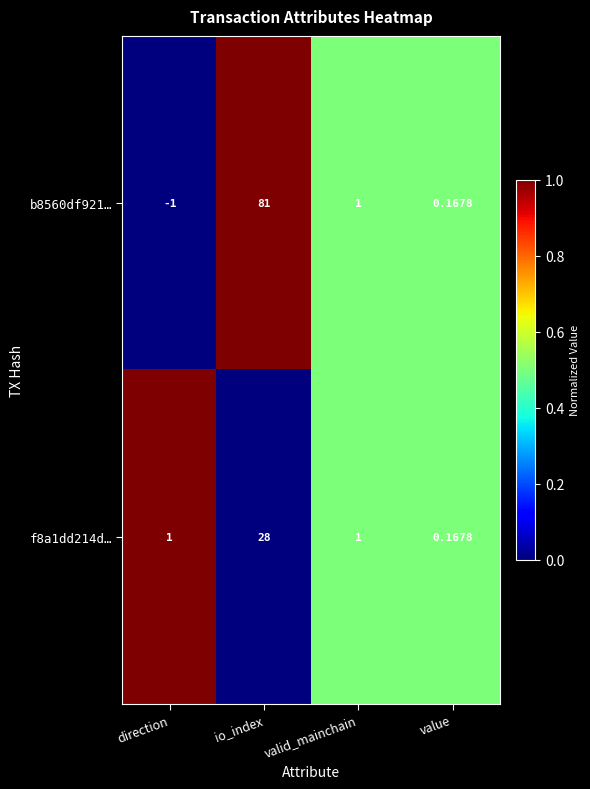

Is the value of f8a1dd214d… at direction greater than the value of b8560df921… at direction?

Yes